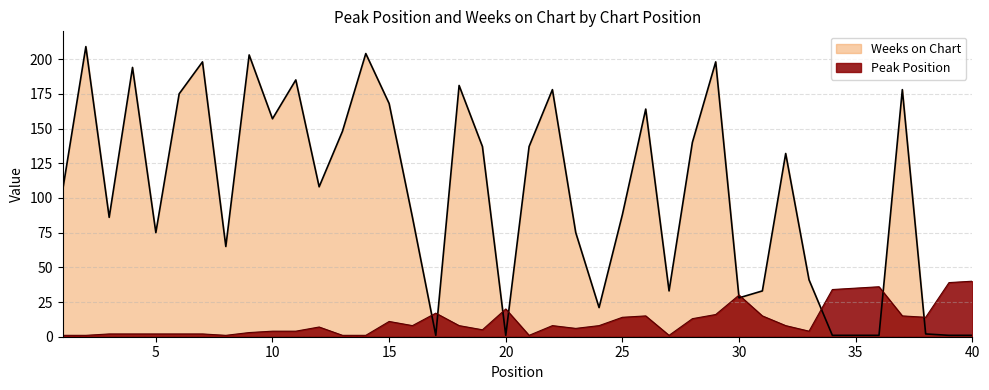

Which series changed the most between 9 and 23?

Weeks on Chart